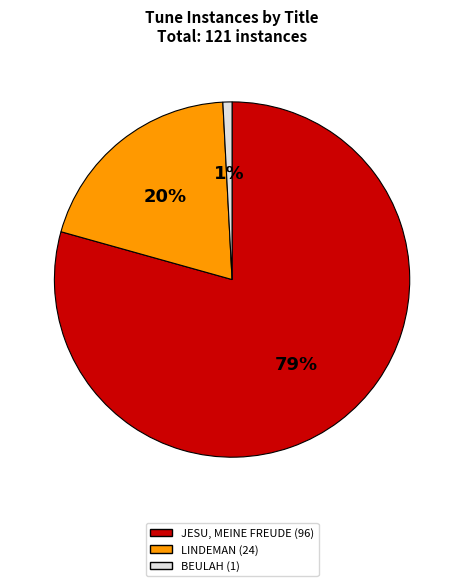

How many segments does this pie chart have?

3